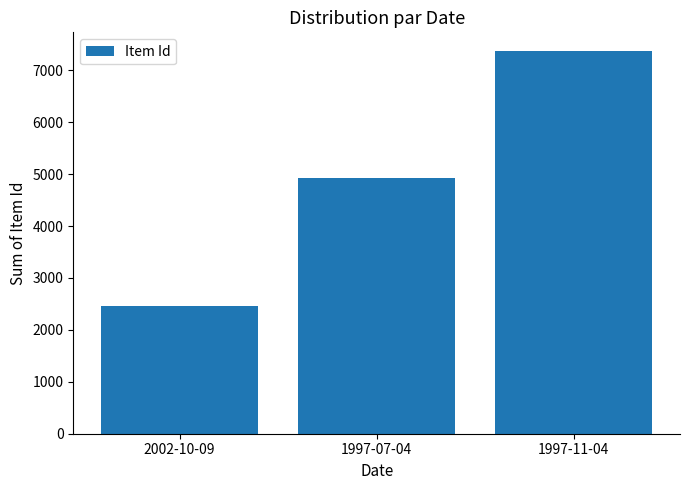

The chart shows a value of 2466 at 2002-10-09. True or false?

True